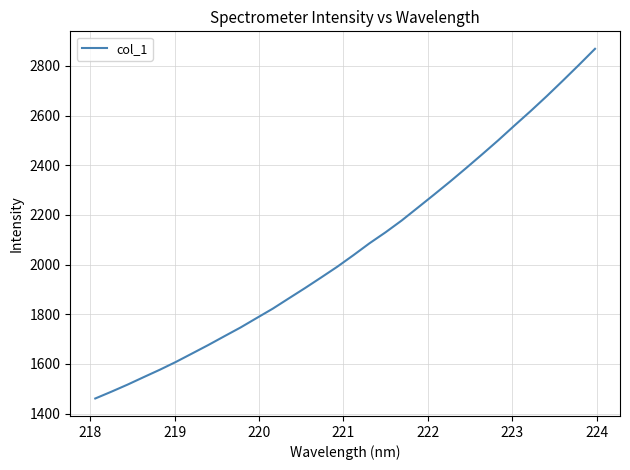

What is the minimum value shown in the chart?

1460.7